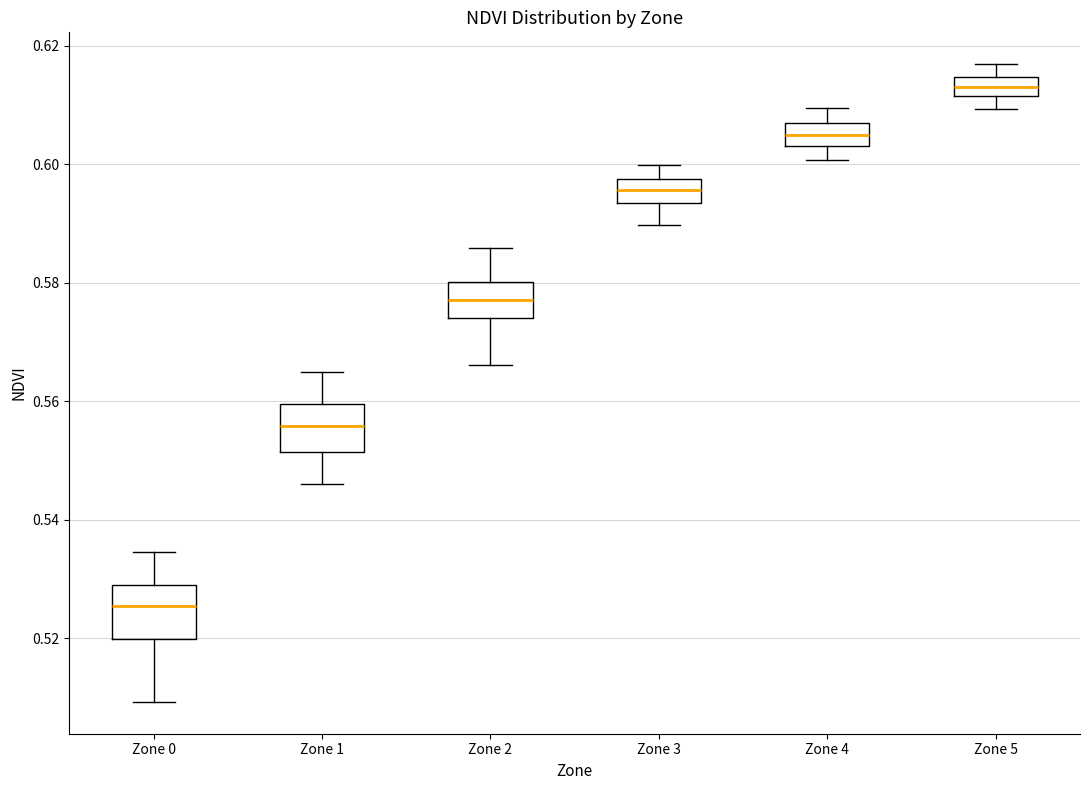

Where does the lower whisker of the box for Zone 2 end on the y-axis? The values are not printed on the chart, so give them approximately, as read against the axis.

0.566